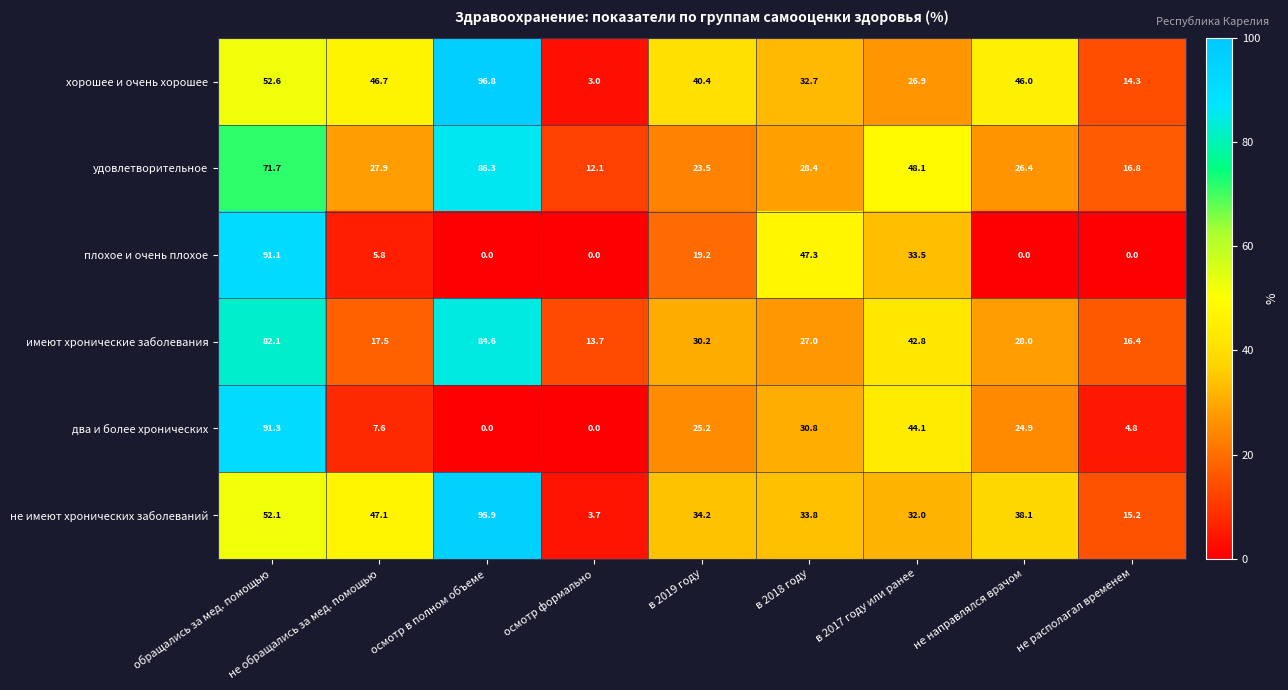

At which category is the sum across all series the highest?

обращались за мед. помощью